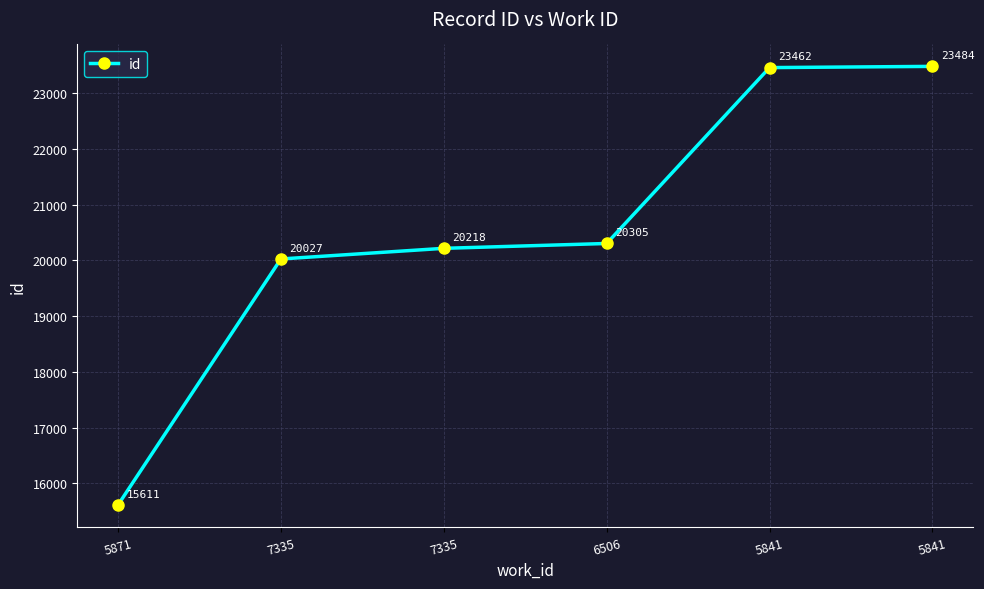

What is the label of the 3rd point from the right?

6506